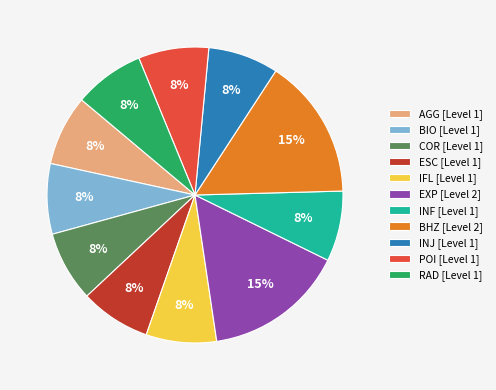

To the nearest percent, what percentage of the pie is COR?

8%